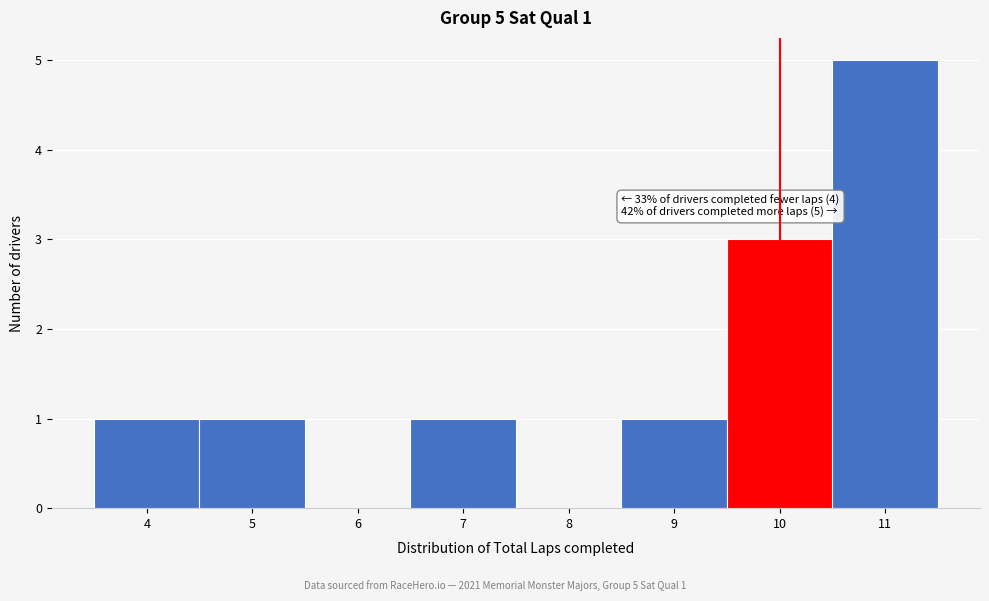

Over which range of the x-axis is the bar tallest?

10.5 to 11.5